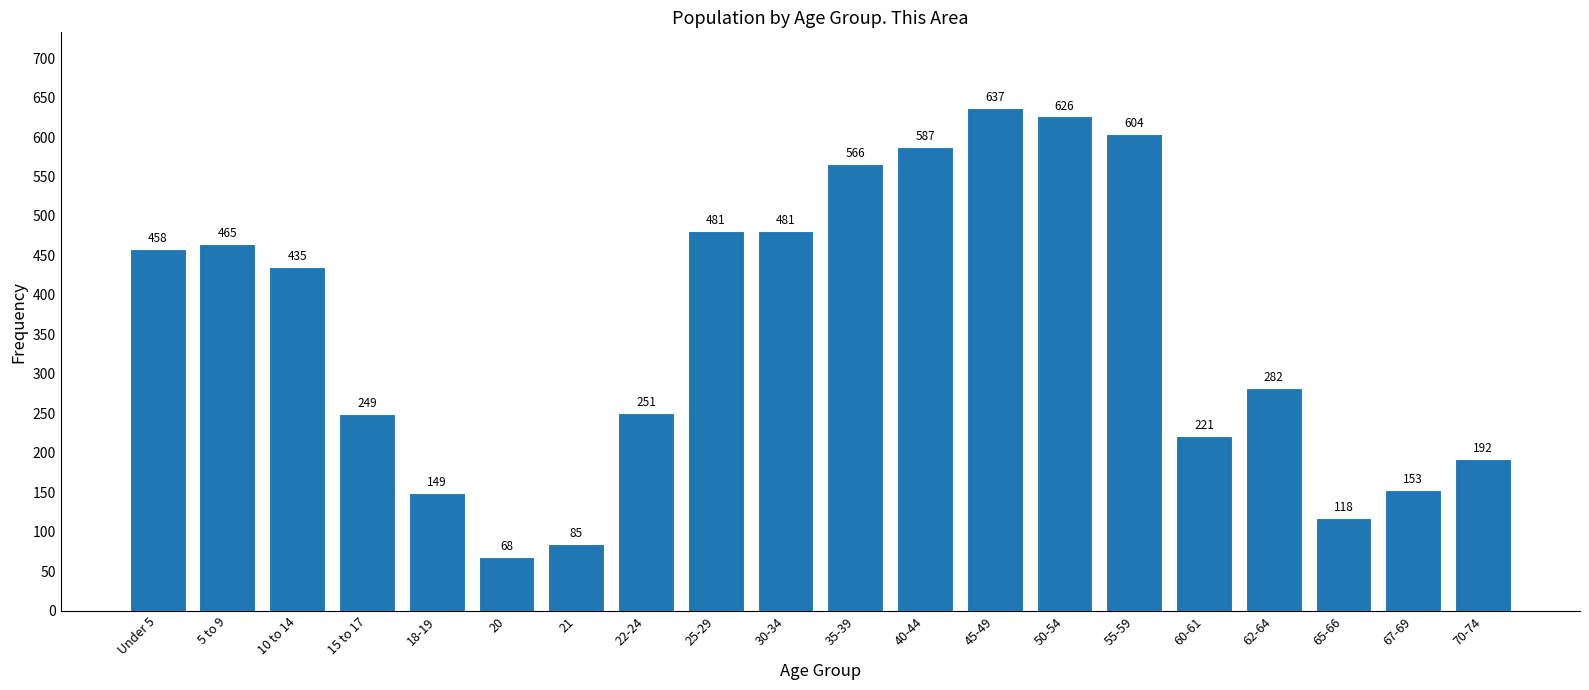

Reading right to left, extract all data points from this chart.

70-74=192	67-69=153	65-66=118	62-64=282	60-61=221	55-59=604	50-54=626	45-49=637	40-44=587	35-39=566	30-34=481	25-29=481	22-24=251	21=85	20=68	18-19=149	15 to 17=249	10 to 14=435	5 to 9=465	Under 5=458